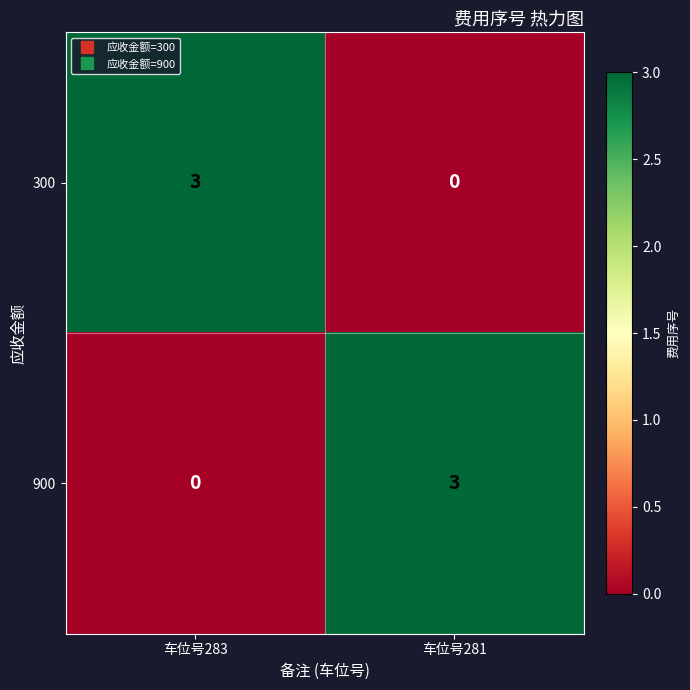

Reading left to right, extract all data points from this chart.

300: 3	0
900: 0	3